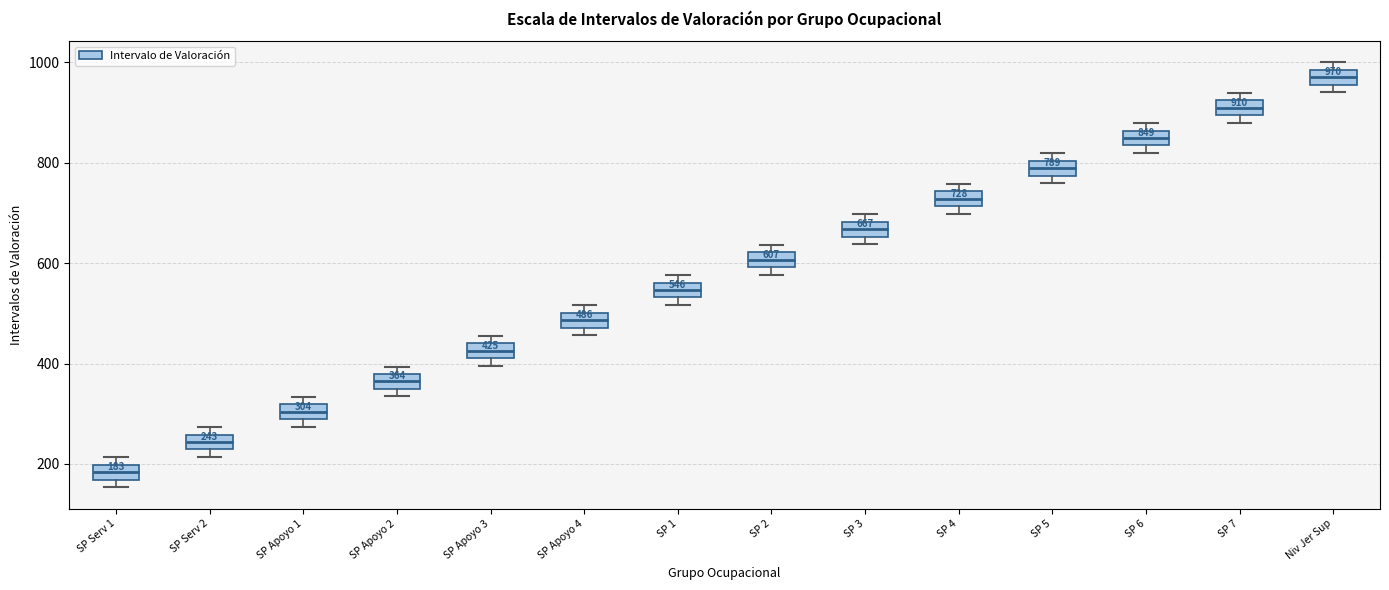

Which box has the highest median line?

Niv Jer Sup